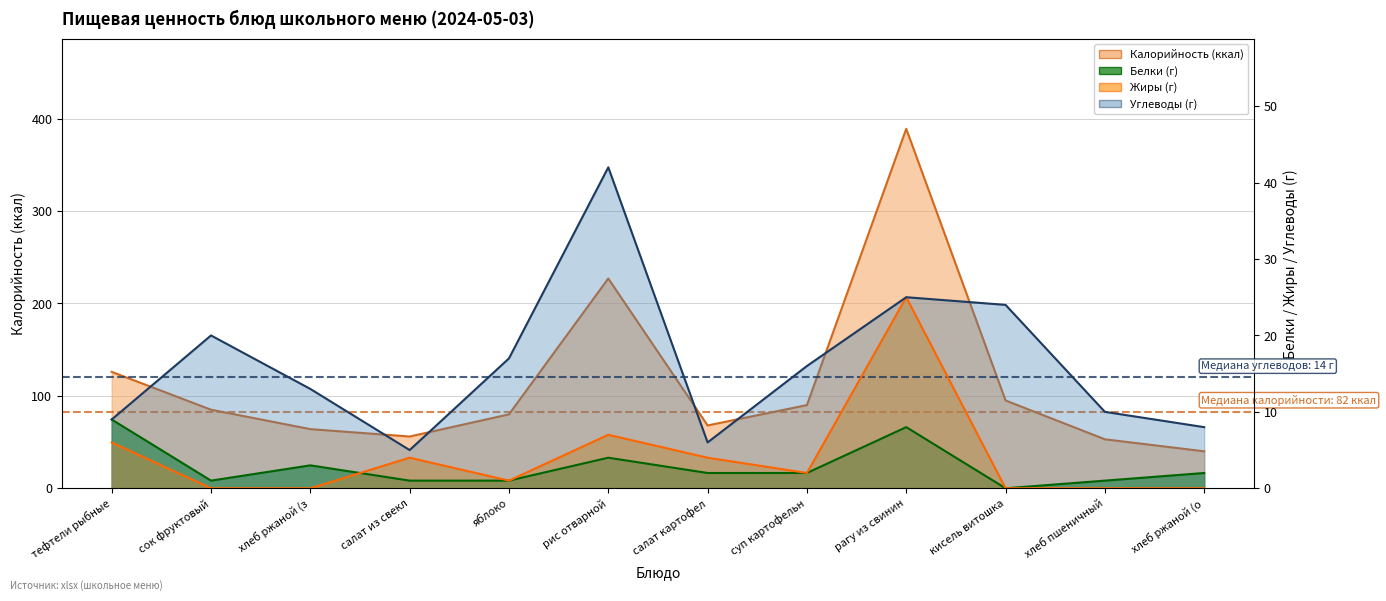

Rank the series at салат картофел from highest to lowest value.

Калорийность, Углеводы, Жиры, Белки